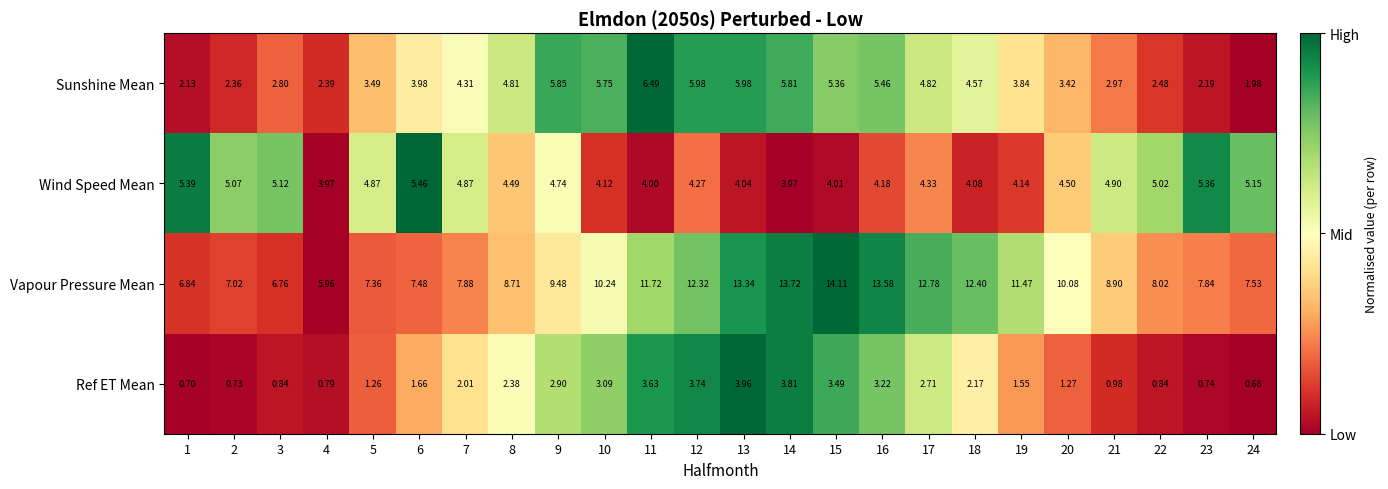

Is the value of Wind Speed Mean at 23 greater than the value of Sunshine Mean at 6?

Yes